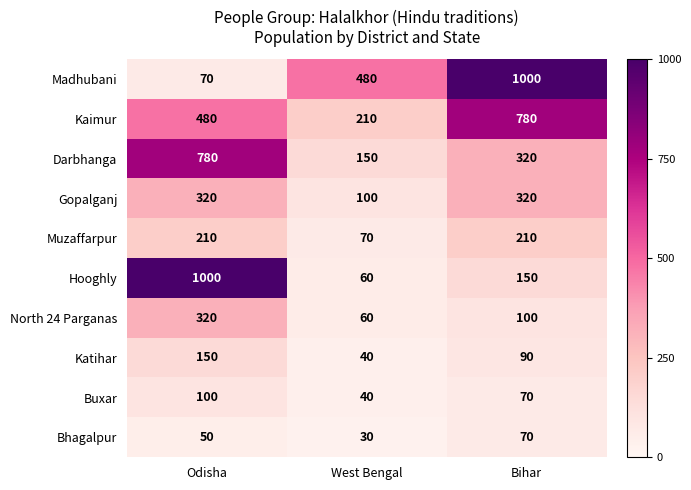

At which category is the sum across all series the highest?

Odisha